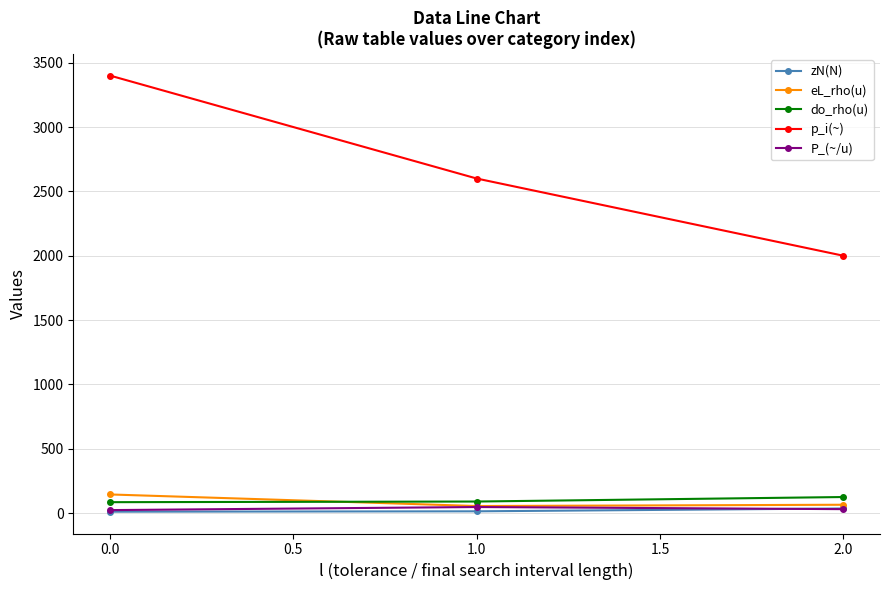

What are all the series names shown in the legend?

zN(N), eL_rho(u), do_rho(u), p_i(~), P_(~/u)